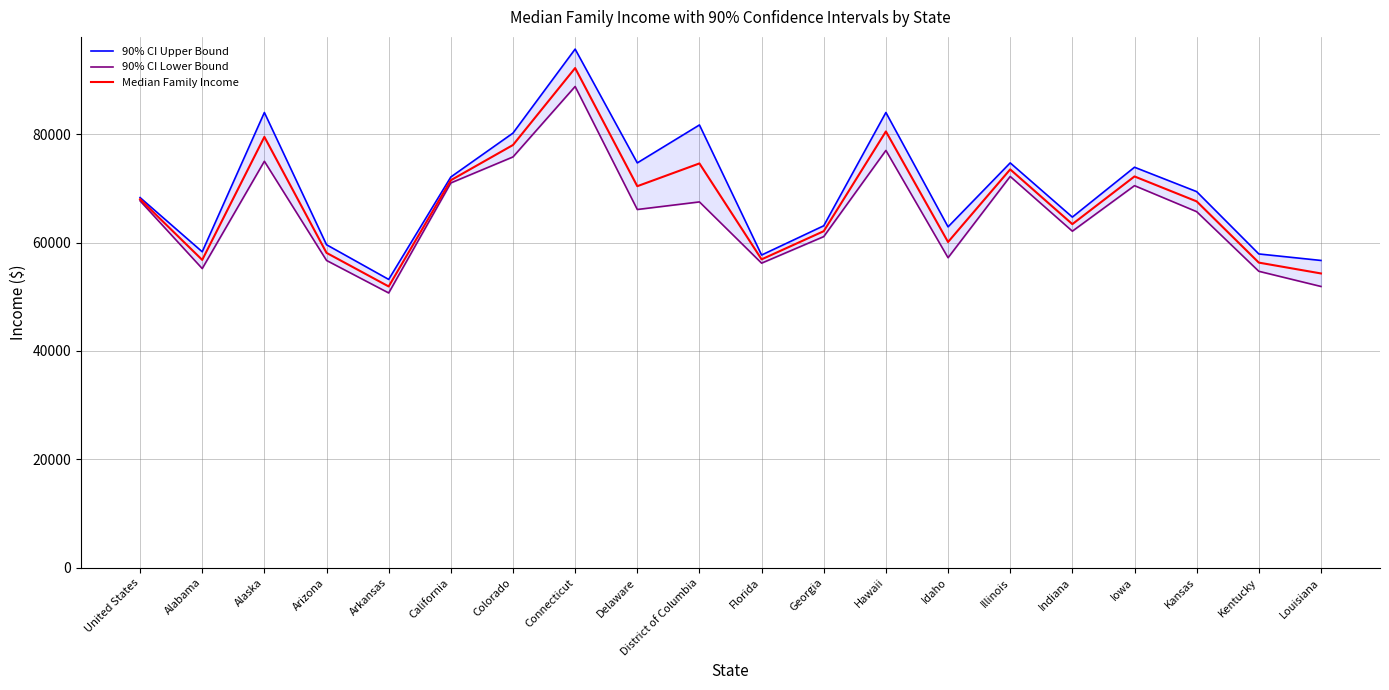

At which label is 90% CI Lower Bound closest to 69750?

Iowa